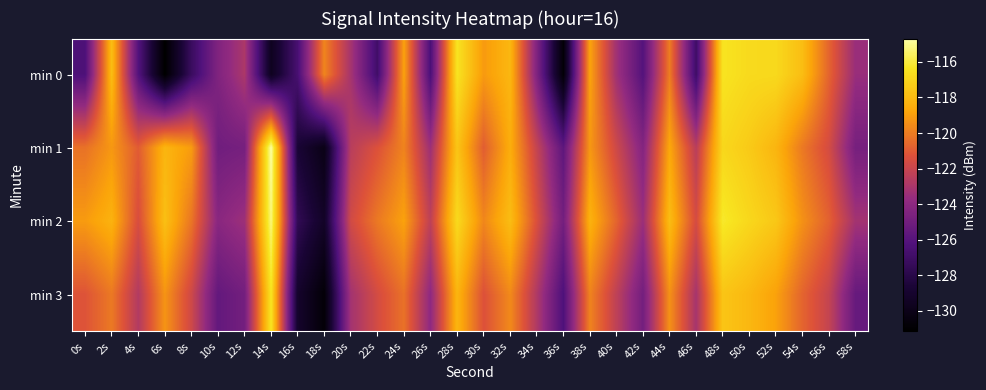

Reading left to right, what are all the values shown in this chart?

min 0: 0s=-126.3	2s=-117.9	4s=-126.1	6s=-131.1	8s=-127.2	10s=-124.4	12s=-122.9	14s=-129.7	16s=-126.6	18s=-119.8	20s=-123.1	22s=-126.9	24s=-118.9	26s=-126.4	28s=-116.4	30s=-119.1	32s=-118.1	34s=-124.4	36s=-130.8	38s=-118.8	40s=-123.3	42s=-126.1	44s=-120.0	46s=-127.0	48s=-116.4	50s=-116.8	52s=-116.8	54s=-117.9	56s=-120.7	58s=-123.6
min 1: 0s=-120.3	2s=-119.2	4s=-121.0	6s=-118.2	8s=-119.1	10s=-125.0	12s=-124.8	14s=-114.7	16s=-128.7	18s=-130.1	20s=-122.5	22s=-121.3	24s=-119.8	26s=-123.4	28s=-117.6	30s=-120.9	32s=-118.5	34s=-122.1	36s=-125.7	38s=-119.2	40s=-121.8	42s=-124.3	44s=-118.7	46s=-122.5	48s=-116.9	50s=-117.4	52s=-118.2	54s=-120.1	56s=-121.6	58s=-124.8
min 2: 0s=-119.1	2s=-118.3	4s=-121.5	6s=-117.8	8s=-120.2	10s=-124.1	12s=-123.4	14s=-115.2	16s=-127.6	18s=-129.3	20s=-121.7	22s=-120.1	24s=-118.9	26s=-122.3	28s=-116.8	30s=-119.7	32s=-117.9	34s=-121.4	36s=-124.9	38s=-118.3	40s=-120.7	42s=-123.5	44s=-117.9	46s=-121.6	48s=-116.2	50s=-116.9	52s=-117.5	54s=-119.4	56s=-120.8	58s=-123.2
min 3: 0s=-121.2	2s=-120.1	4s=-122.7	6s=-119.3	8s=-121.8	10s=-125.5	12s=-124.9	14s=-116.4	16s=-129.1	18s=-130.8	20s=-123.2	22s=-121.6	24s=-120.3	26s=-123.9	28s=-118.2	30s=-121.3	32s=-119.6	34s=-122.8	36s=-126.3	38s=-119.8	40s=-122.3	42s=-124.9	44s=-119.4	46s=-123.1	48s=-117.6	50s=-118.1	52s=-118.9	54s=-120.7	56s=-122.1	58s=-125.4